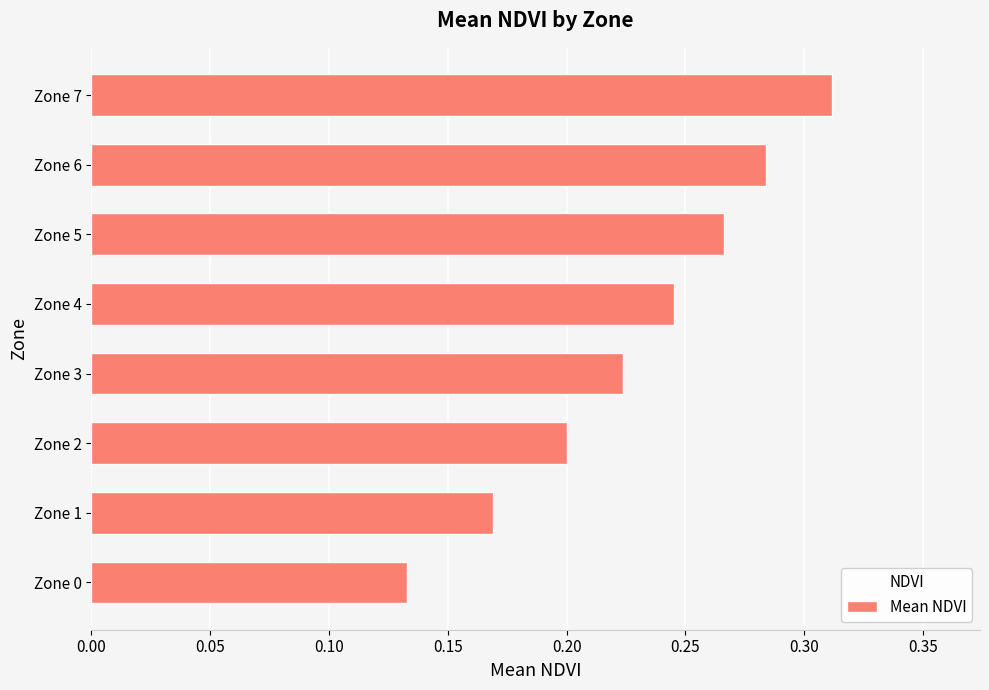

True or false: the data shows 0.2 at Zone 1.

True